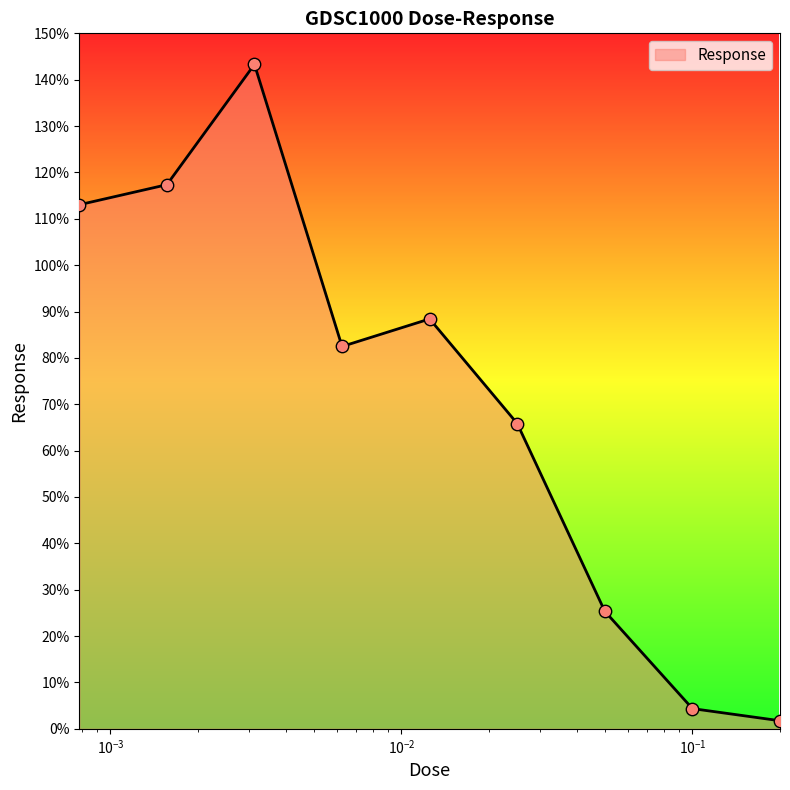

What is the greatest value displayed?

143.3